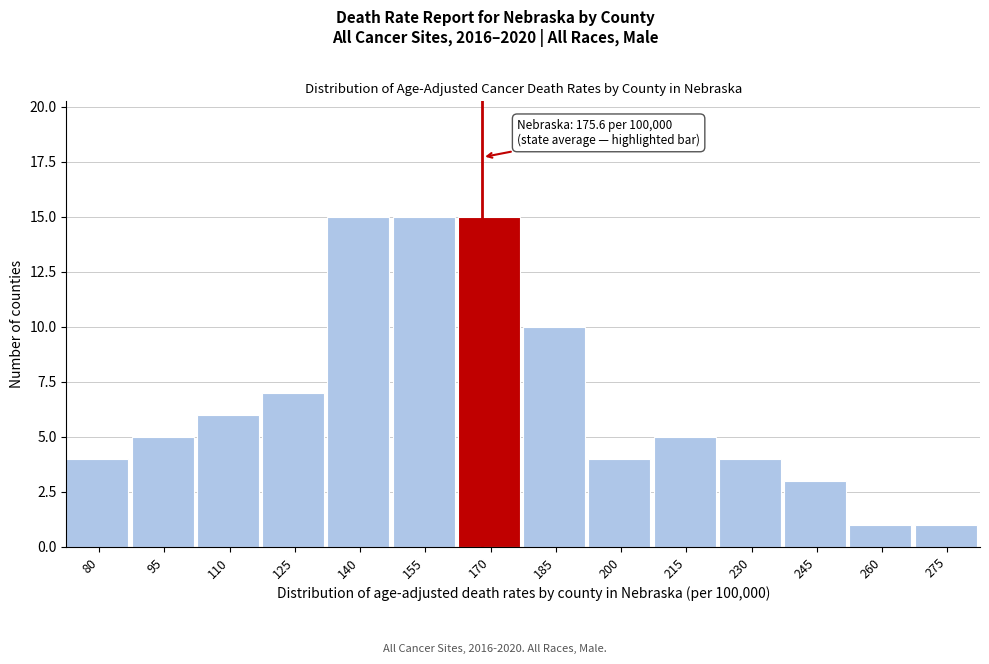

Reading left to right, list all the values displayed in this chart.

80=4	95=5	110=6	125=7	140=15	155=15	170=15	185=10	200=4	215=5	230=4	245=3	260=1	275=1